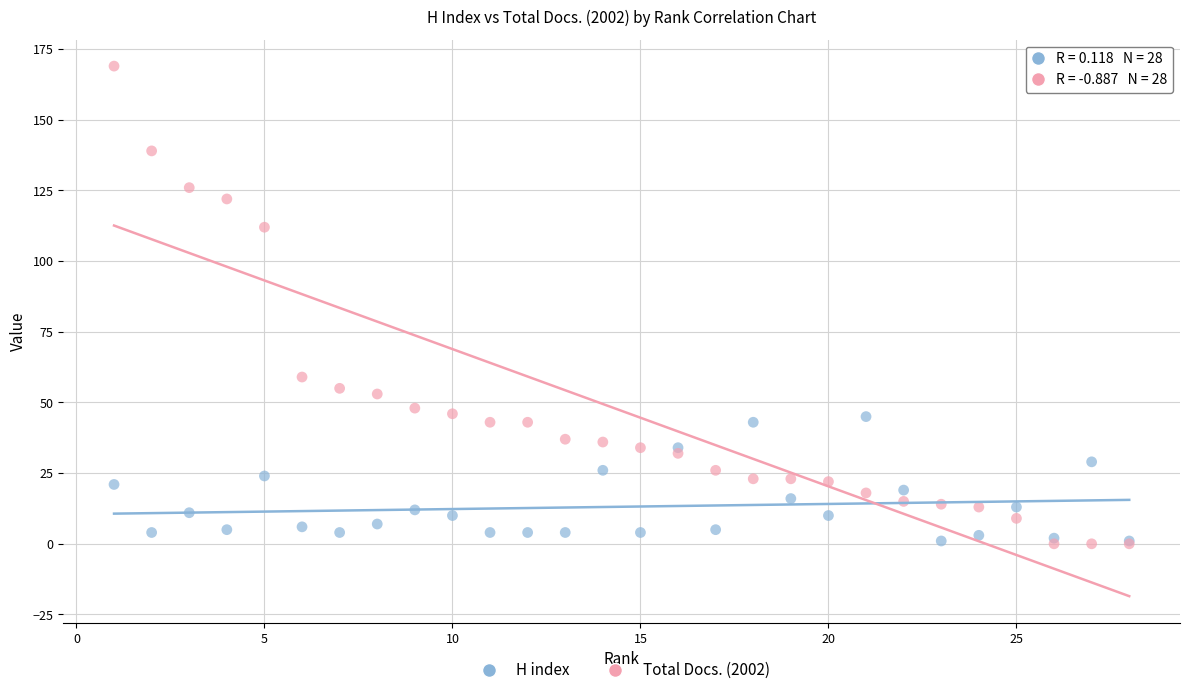

Which series has the widest spread of Y values?

Total Docs. (2002)